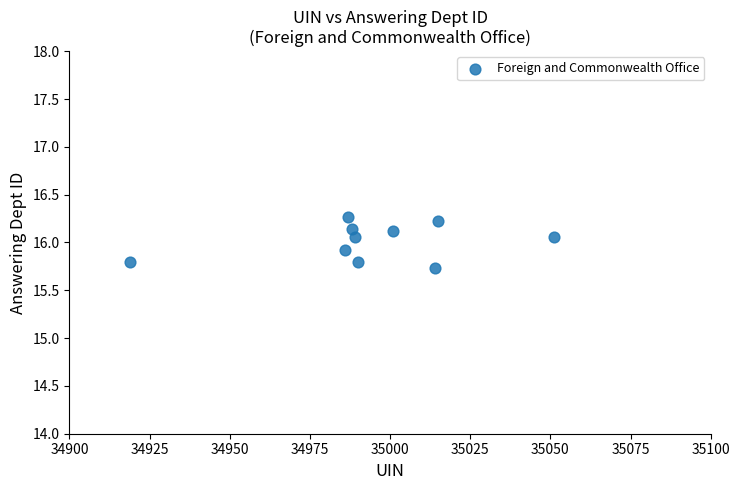

What is the range of X values (max minus min)?

132.0